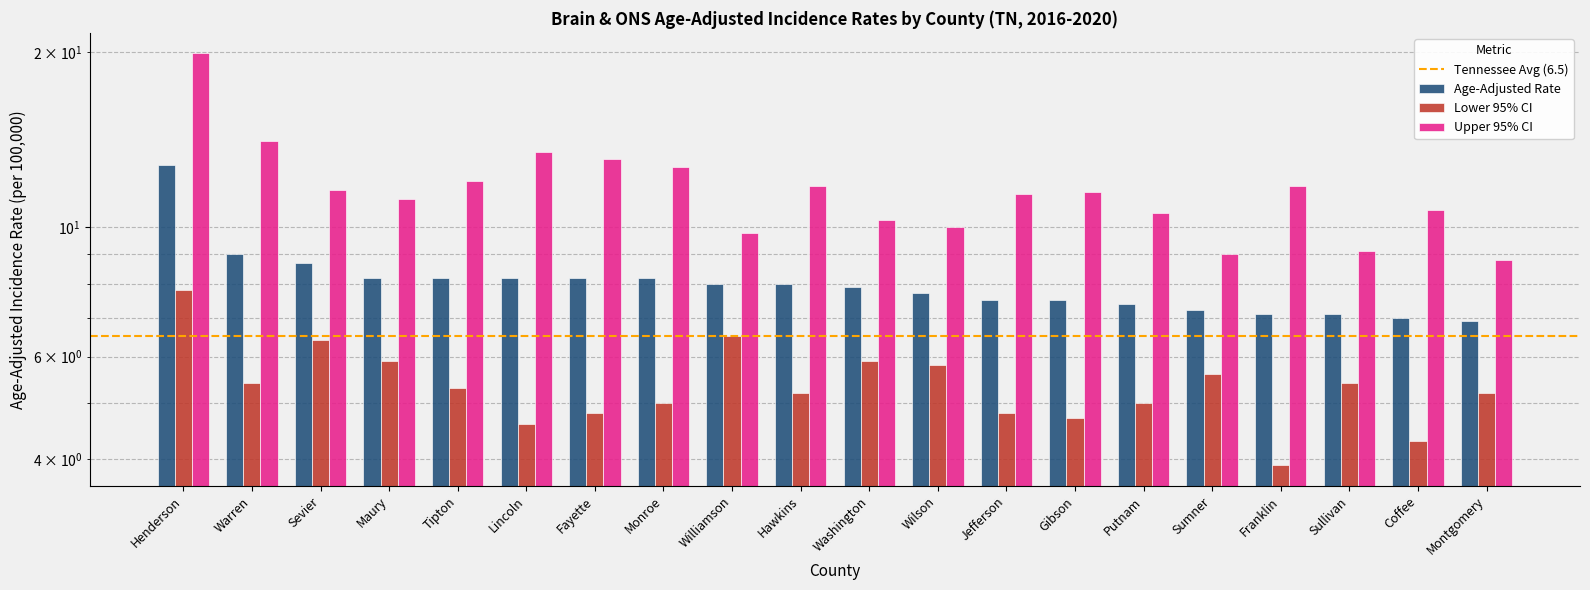

Reading left to right, list all the values displayed in this chart.

Age-Adjusted Rate: Henderson=12.8	Warren=9.0	Sevier=8.7	Maury=8.2	Tipton=8.2	Lincoln=8.2	Fayette=8.2	Monroe=8.2	Williamson=8.0	Hawkins=8.0	Washington=7.9	Wilson=7.7	Jefferson=7.5	Gibson=7.5	Putnam=7.4	Sumner=7.2	Franklin=7.1	Sullivan=7.1	Coffee=7.0	Montgomery=6.9
Lower 95% CI: Henderson=7.8	Warren=5.4	Sevier=6.4	Maury=5.9	Tipton=5.3	Lincoln=4.6	Fayette=4.8	Monroe=5.0	Williamson=6.5	Hawkins=5.2	Washington=5.9	Wilson=5.8	Jefferson=4.8	Gibson=4.7	Putnam=5.0	Sumner=5.6	Franklin=3.9	Sullivan=5.4	Coffee=4.3	Montgomery=5.2
Upper 95% CI: Henderson=19.9	Warren=14.1	Sevier=11.6	Maury=11.2	Tipton=12.0	Lincoln=13.5	Fayette=13.1	Monroe=12.7	Williamson=9.8	Hawkins=11.8	Washington=10.3	Wilson=10.0	Jefferson=11.4	Gibson=11.5	Putnam=10.6	Sumner=9.0	Franklin=11.8	Sullivan=9.1	Coffee=10.7	Montgomery=8.8